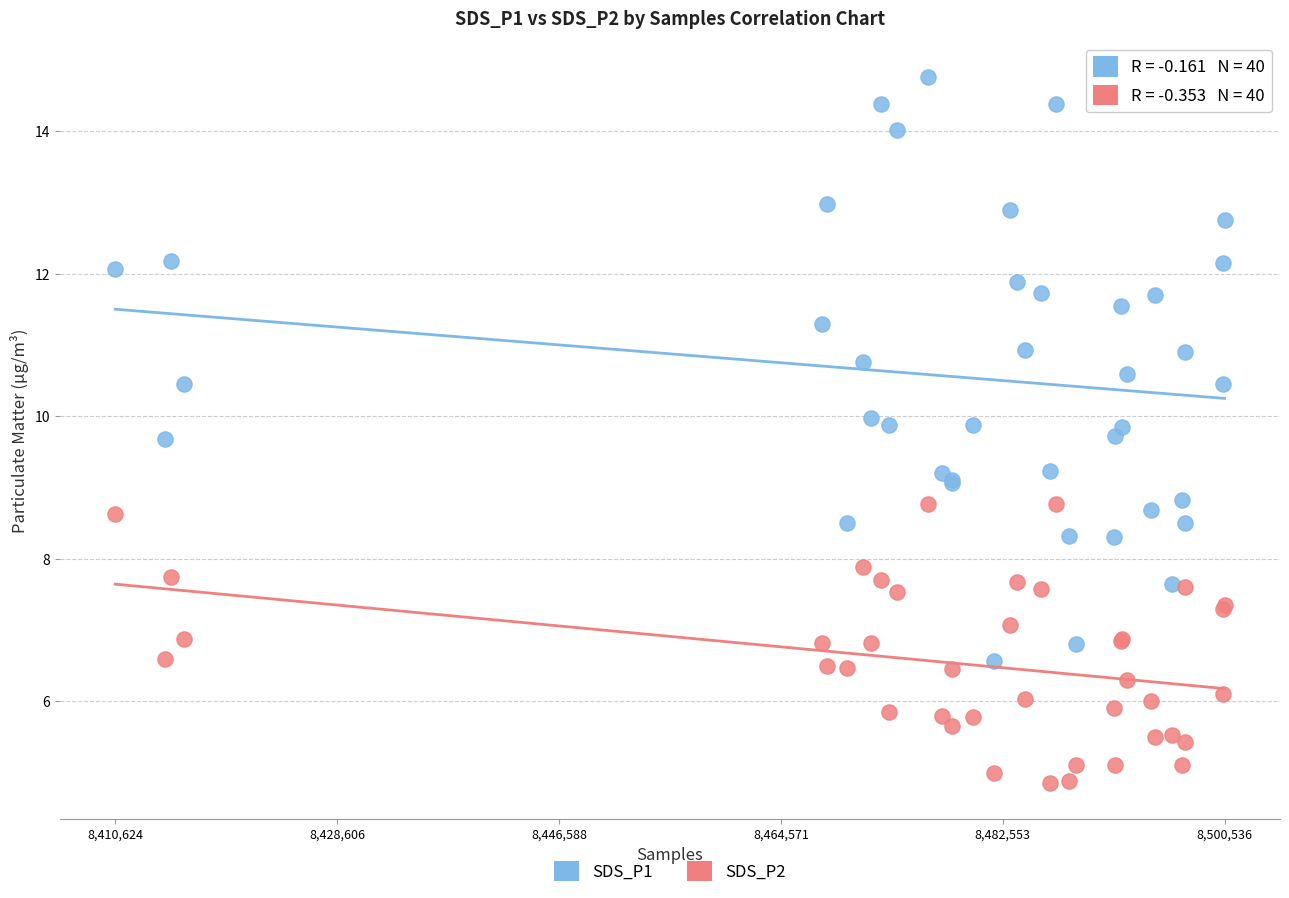

What is the X range (max minus min) for the scatter plot?

89912.0